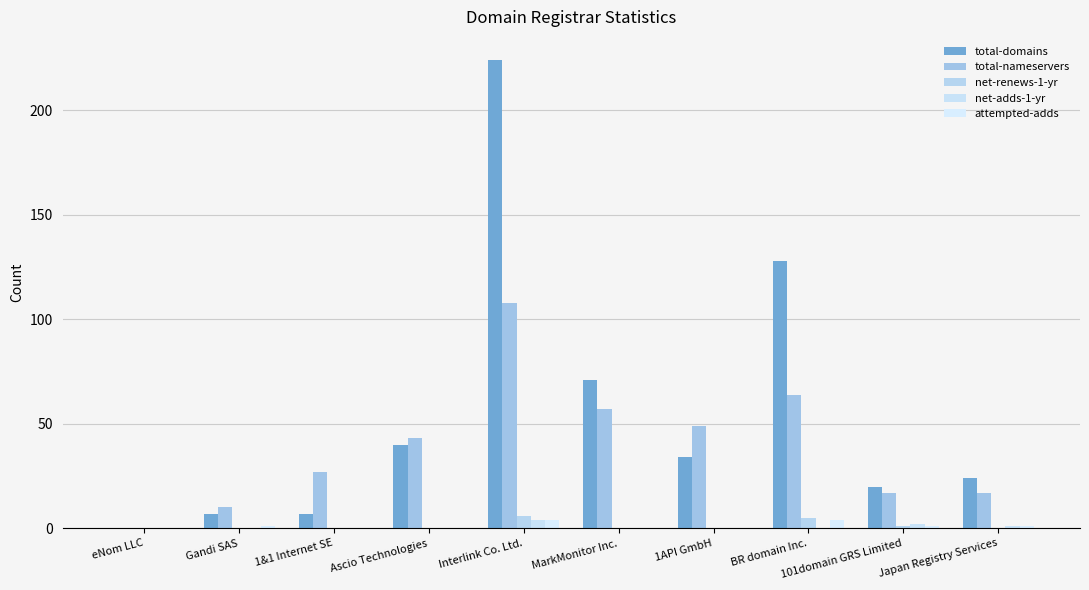

How many distinct data groups are displayed?

5